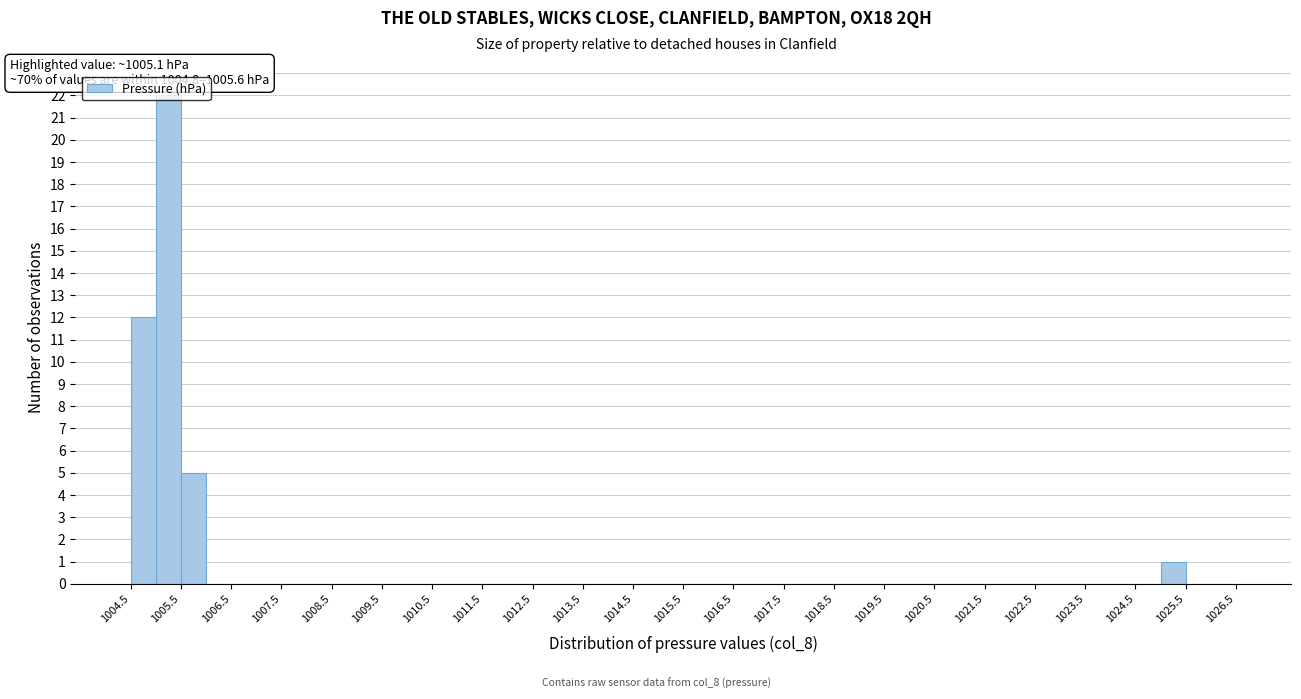

Over which range of the x-axis is the bar tallest?

1005.0 to 1005.5